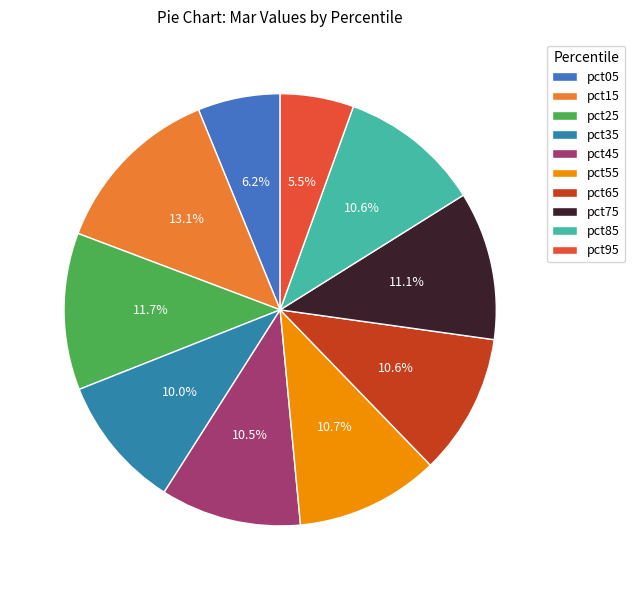

How many segments does this pie chart have?

10